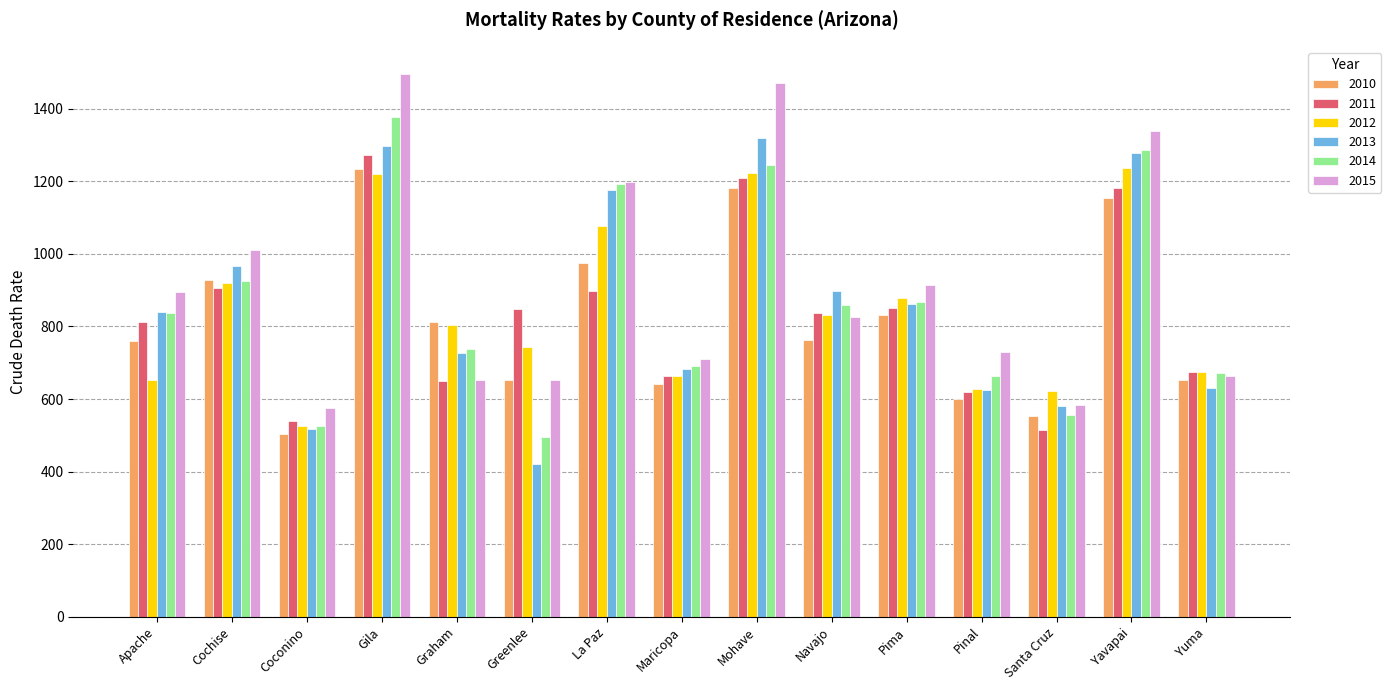

What is the average value of the 2012 series?

846.8